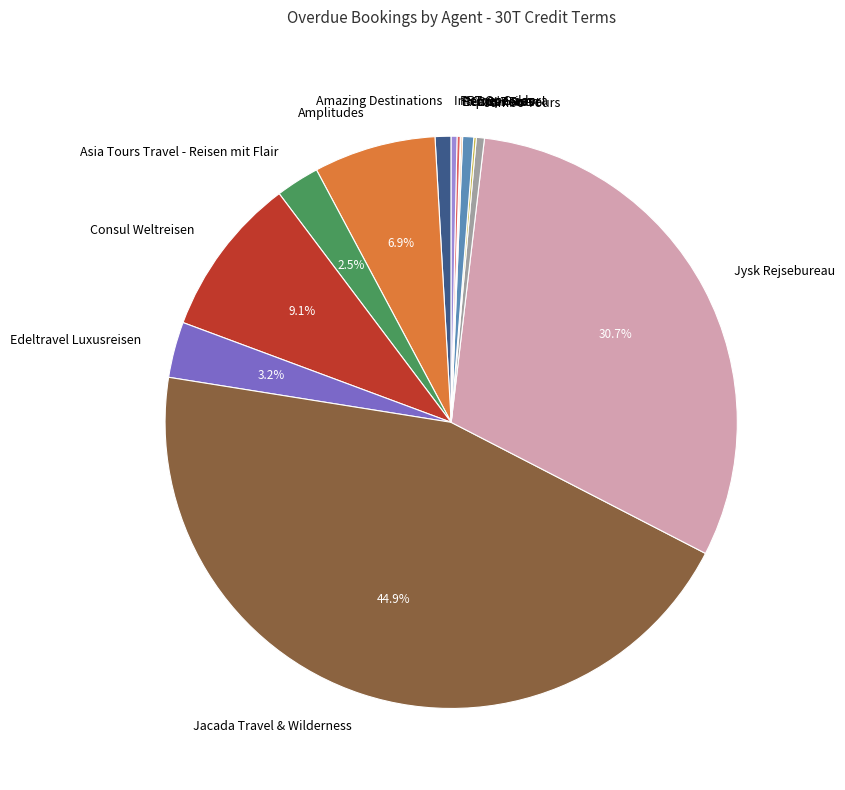

Which has a higher value, Jacada Travel & Wilderness or Carter Travel?

Jacada Travel & Wilderness